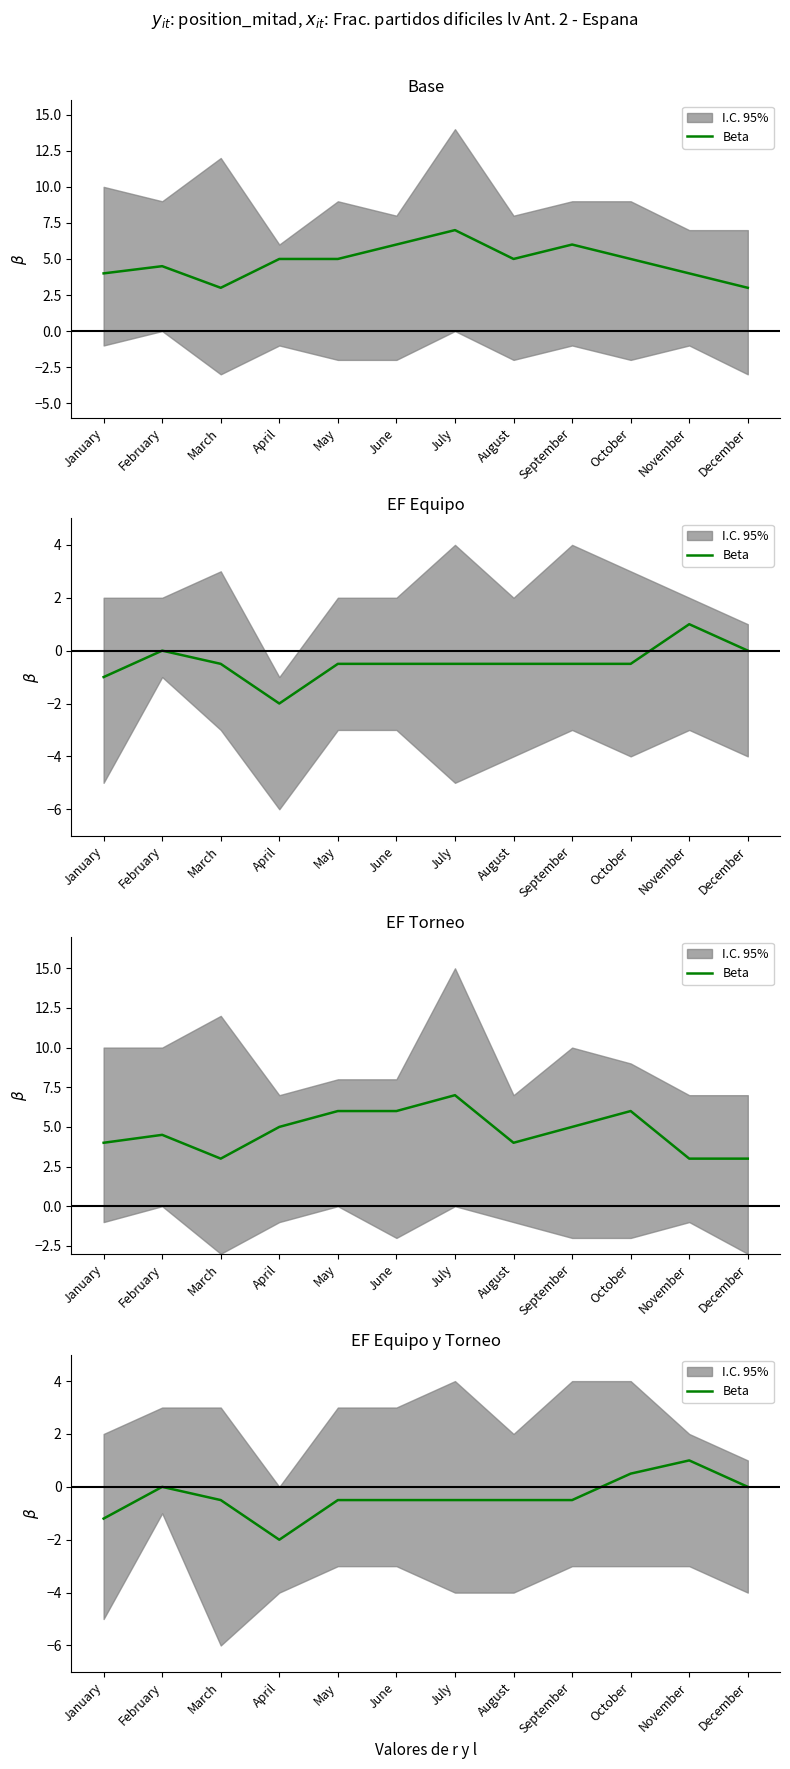

At which category does the chart reach its minimum across all series?

April